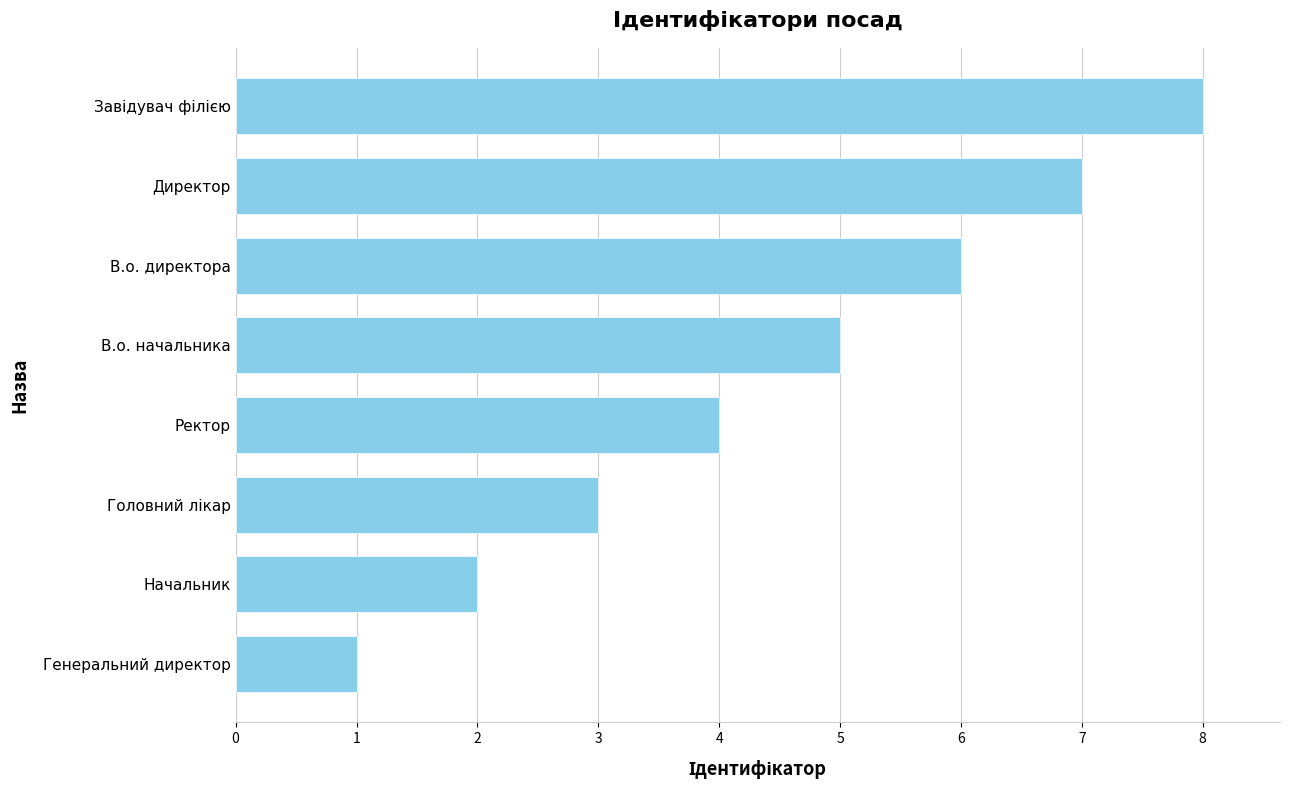

What is the difference between the maximum and minimum values?

7